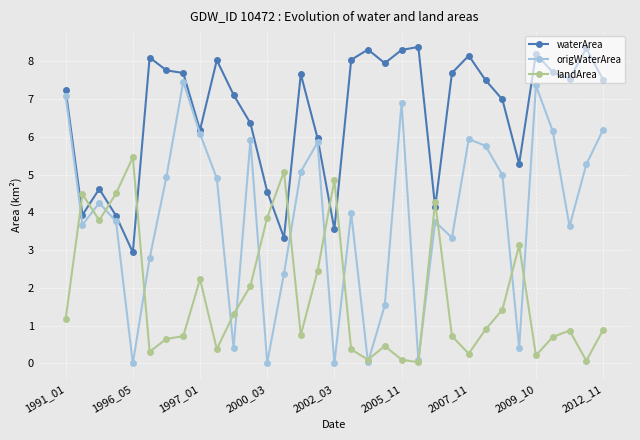

Which series has the largest range (max minus min)?

origWaterArea